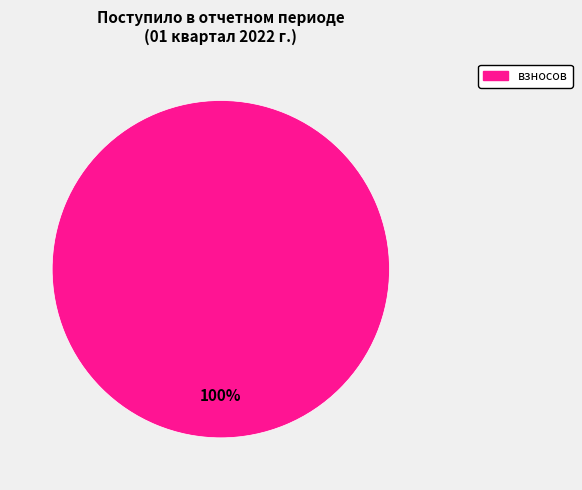

Which slice represents more than half of the pie?

взносов